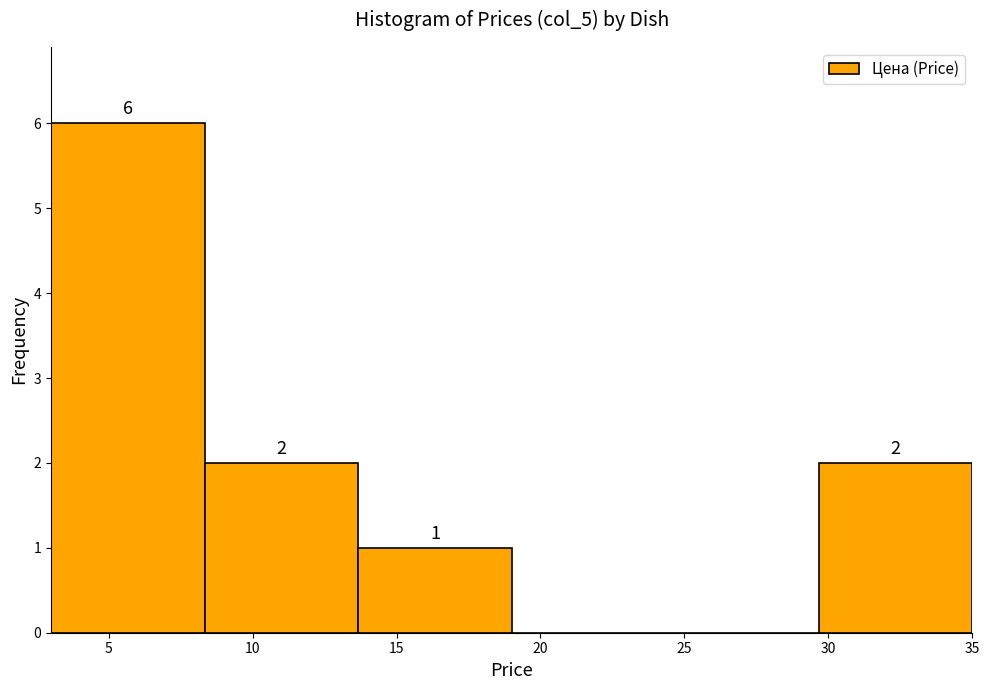

Over which range of the x-axis is the bar tallest?

3.0 to 8.5